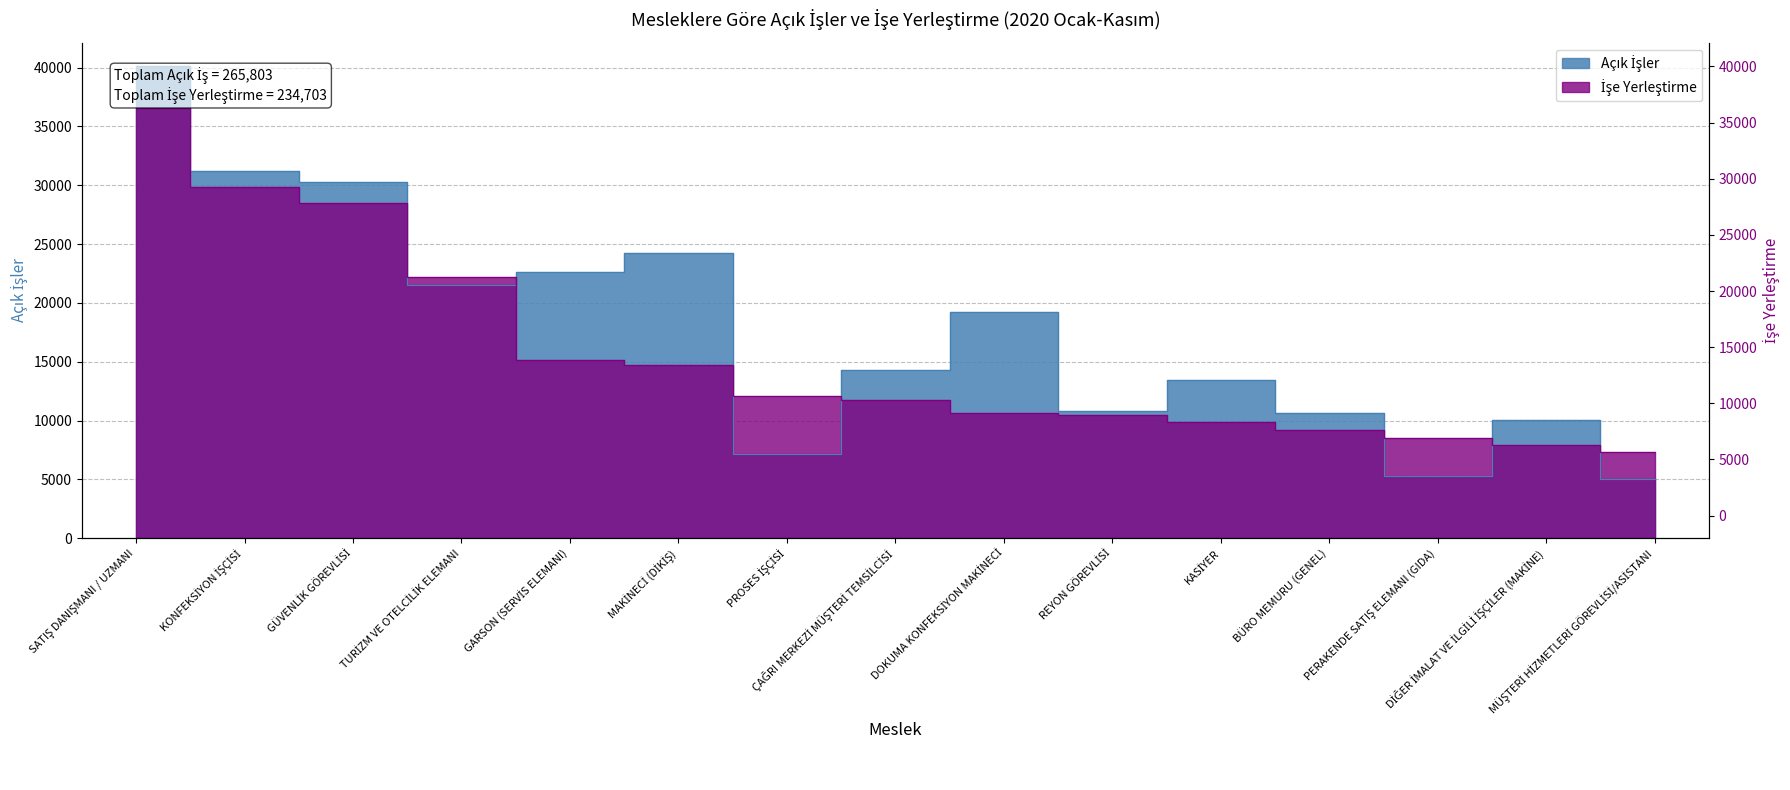

At which label does İşe Yerleştirme first exceed 11785?

SATIŞ DANIŞMANI / UZMANI